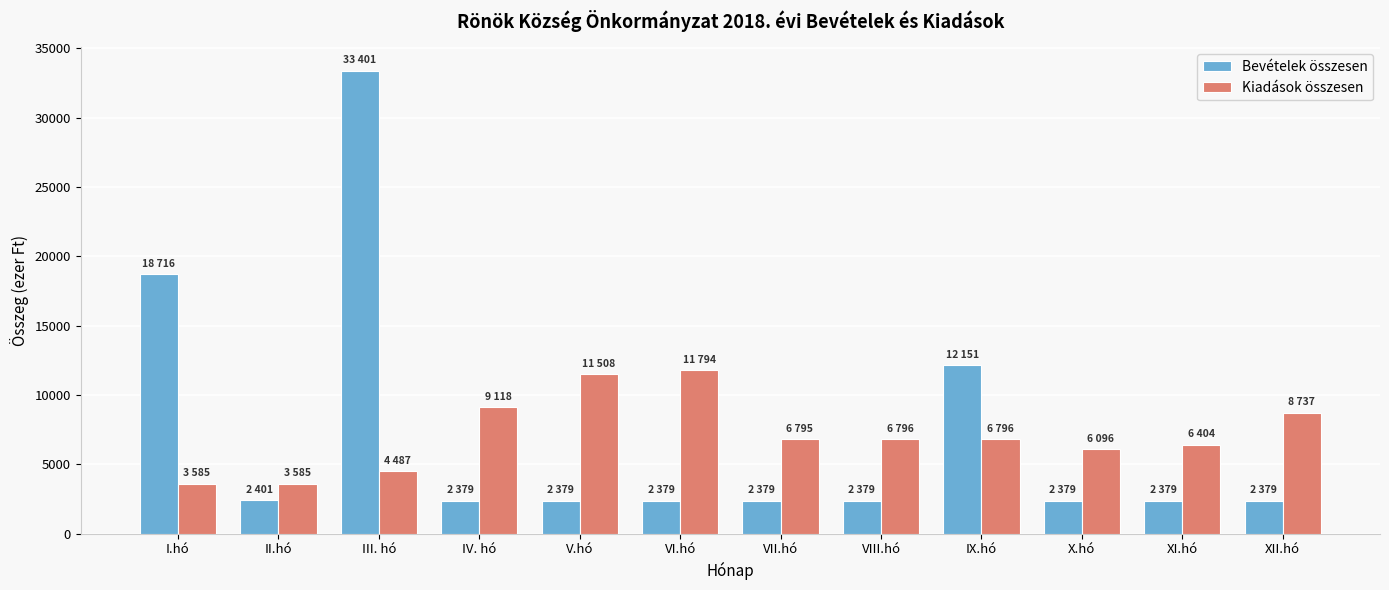

How many bars are there in each group?

2